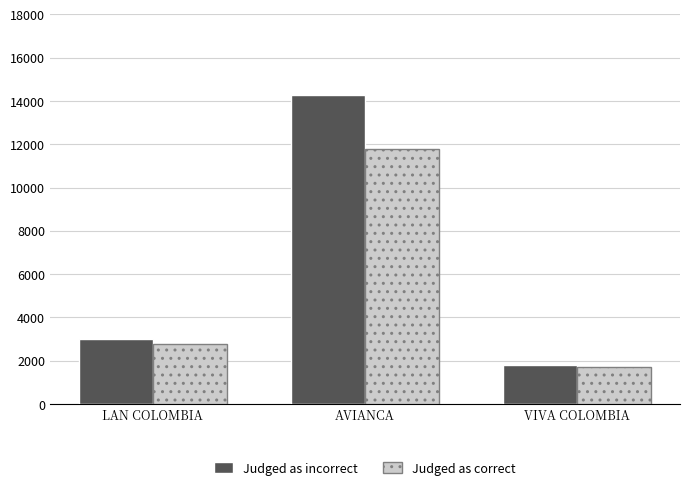

Does the chart contain any negative values?

No